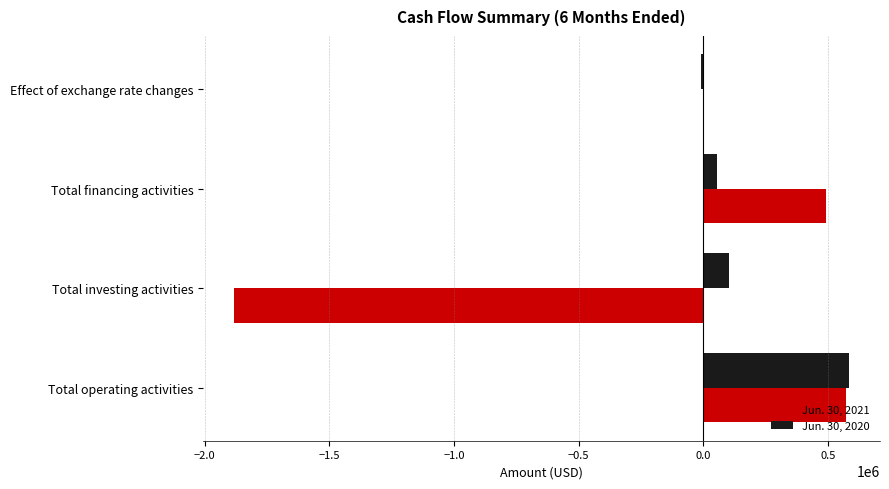

Is the value of Jun. 30, 2021 at Total financing activities greater than the value of Jun. 30, 2020 at Total operating activities?

No